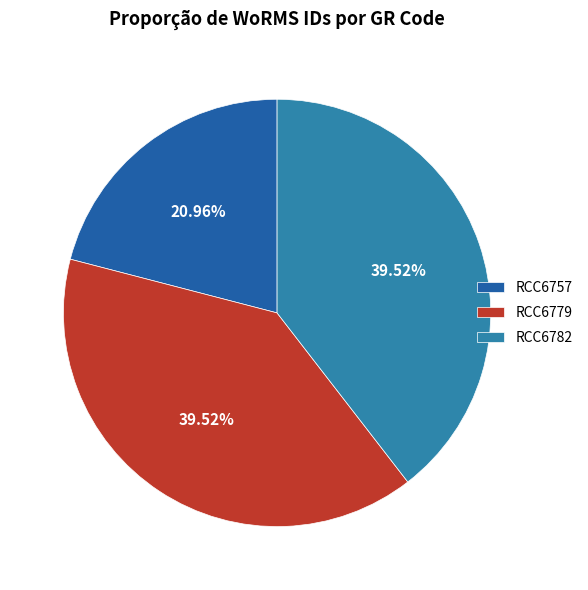

How many slices are in this pie chart?

3